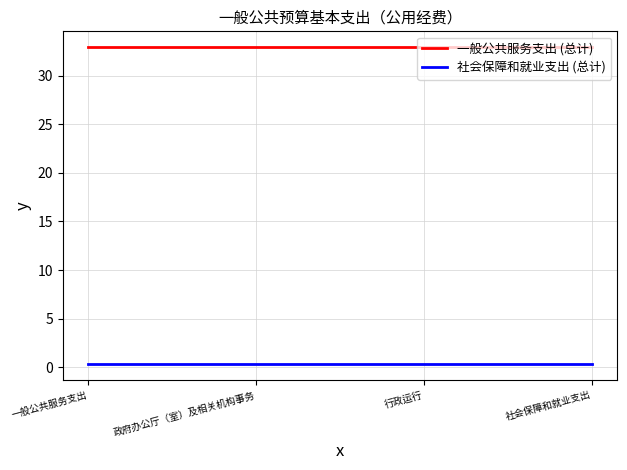

Reading right to left, transcribe all the data shown in this chart.

一般公共服务支出 (总计): 社会保障和就业支出=32.9	行政运行=32.9	政府办公厅（室）及相关机构事务=32.9	一般公共服务支出=32.9
社会保障和就业支出 (总计): 社会保障和就业支出=0.3	行政运行=0.3	政府办公厅（室）及相关机构事务=0.3	一般公共服务支出=0.3